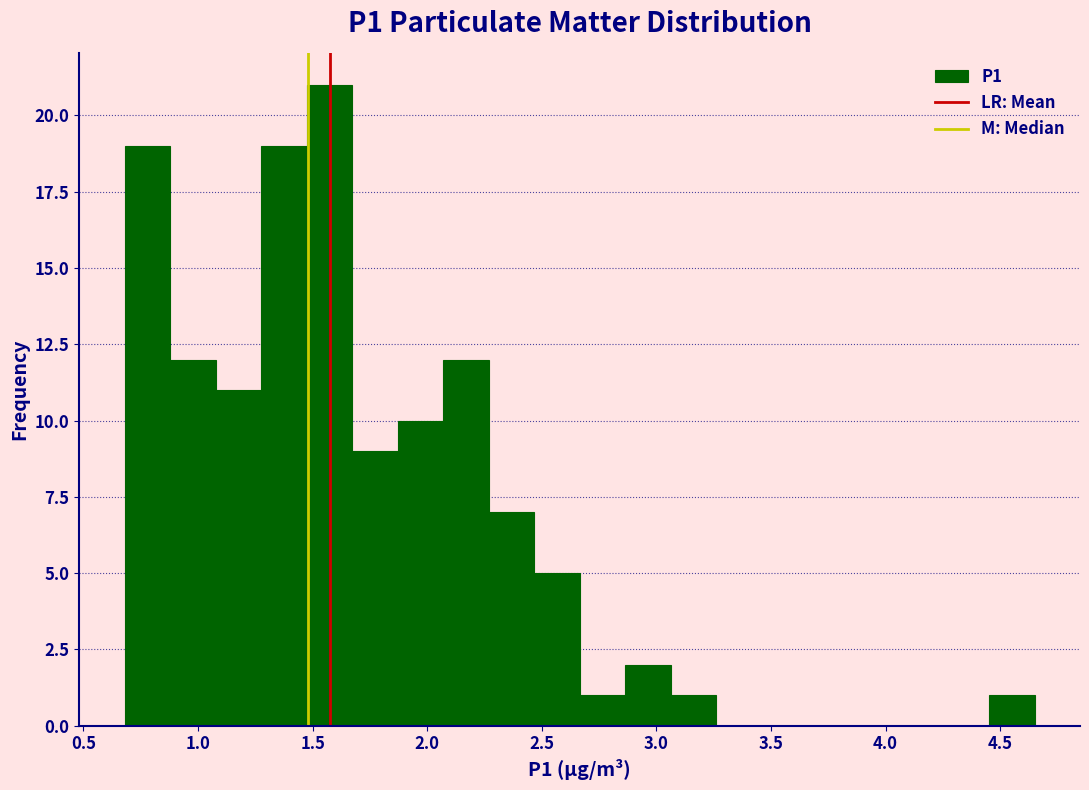

Read against the x-axis, roughly where is the centre of the tallest bar?

1.55